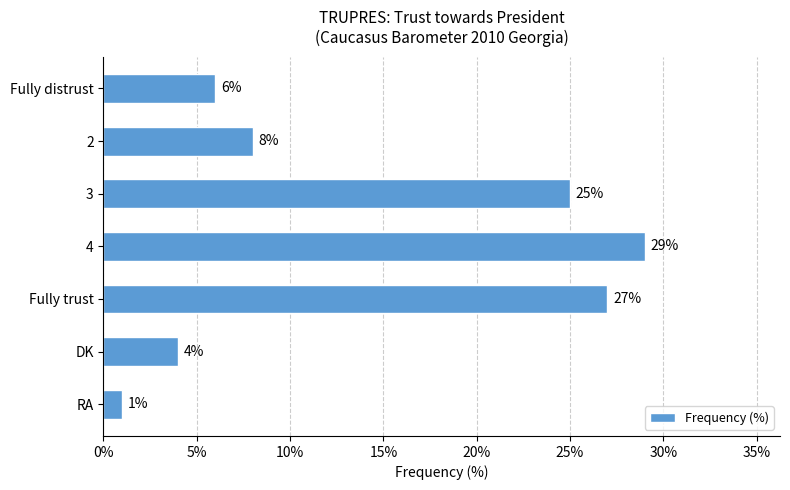

Reading bottom to top, transcribe all the data shown in this chart.

1	4	27	29	25	8	6